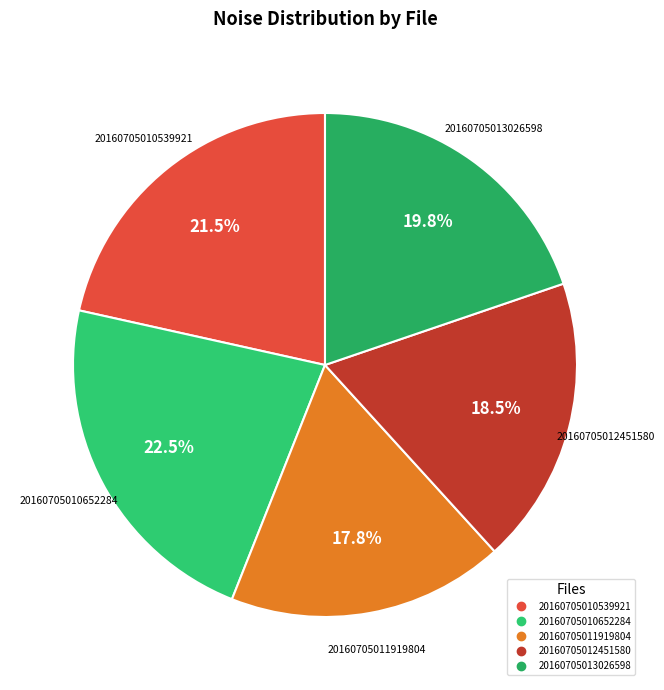

Rank the categories by value from lowest to highest.

20160705011919804, 20160705012451580, 20160705013026598, 20160705010539921, 20160705010652284